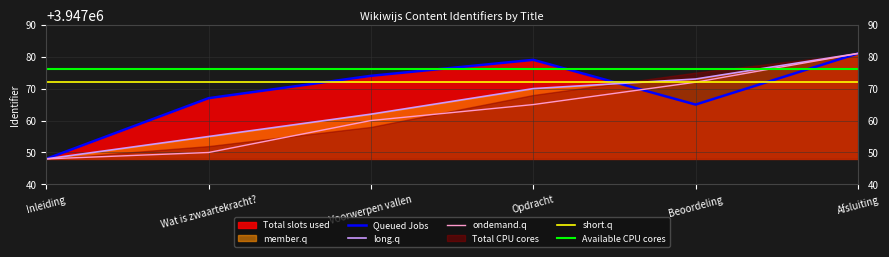

Rank the categories by long.q value from lowest to highest.

Inleiding, Wat is zwaartekracht?, Voorwerpen vallen, Opdracht, Beoordeling, Afsluiting